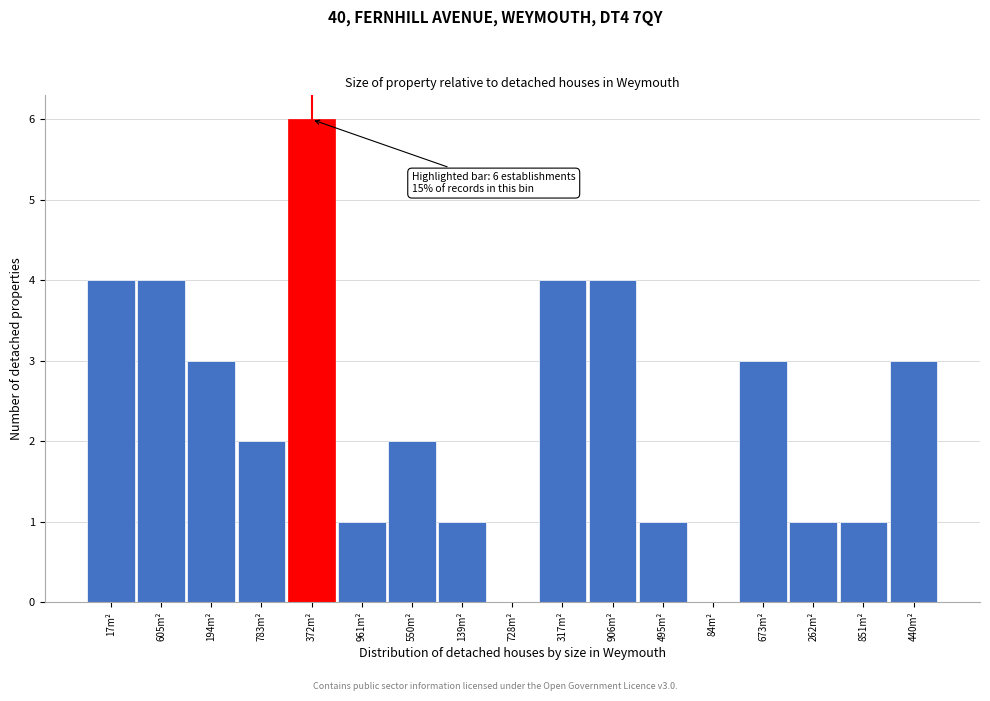

Reading right to left, list all the values displayed in this chart.

440m²=3	851m²=1	262m²=1	673m²=3	84m²=0	495m²=1	906m²=4	317m²=4	728m²=0	139m²=1	550m²=2	961m²=1	372m²=6	783m²=2	194m²=3	605m²=4	17m²=4